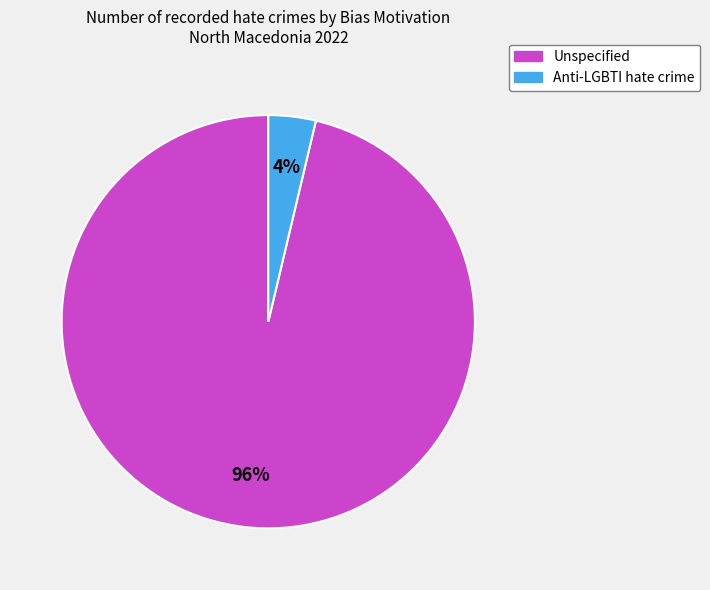

To the nearest percent, what is the combined percentage of Anti-LGBTI hate crime and Unspecified?

100%